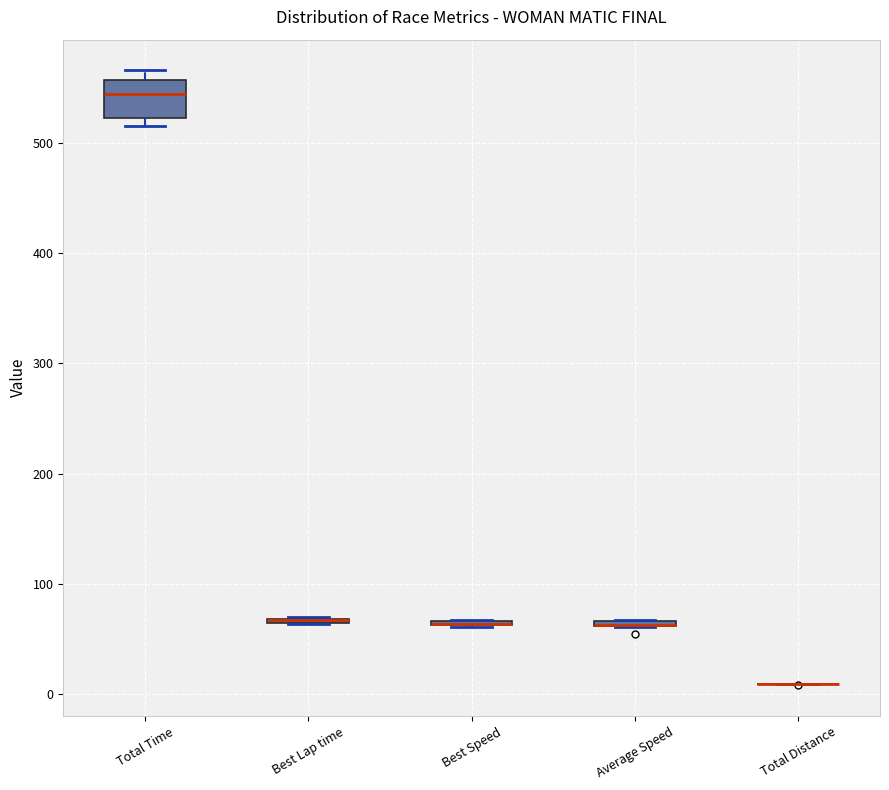

Comparing the boxes themselves (not the whiskers), which one is the tallest?

Total Time